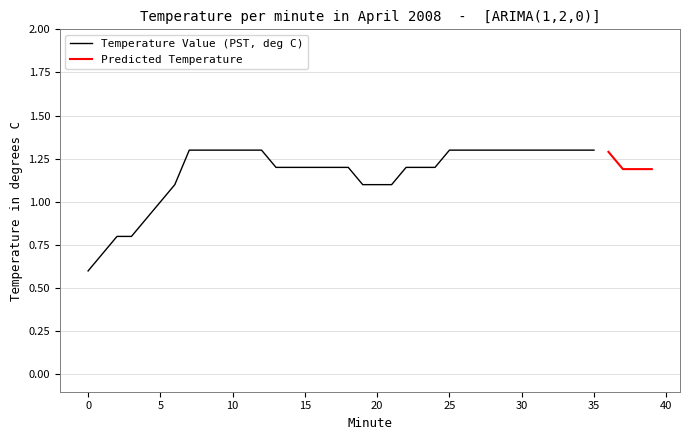

Rank the series by their maximum value, from highest to lowest.

Predicted Temperature, Temperature Value (PST, deg C)